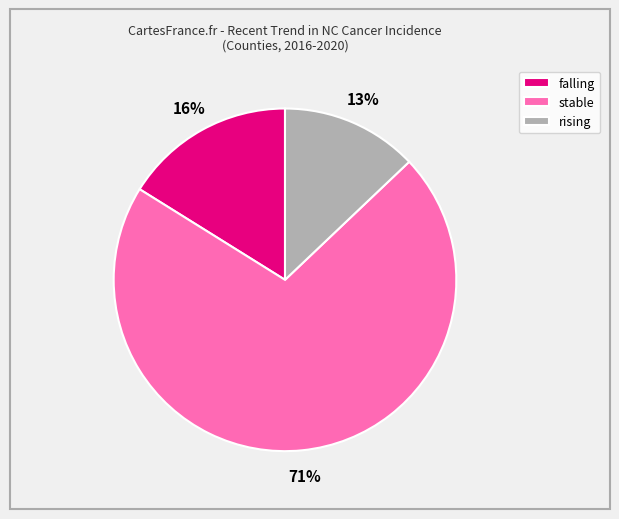

How many slices are in this pie chart?

3